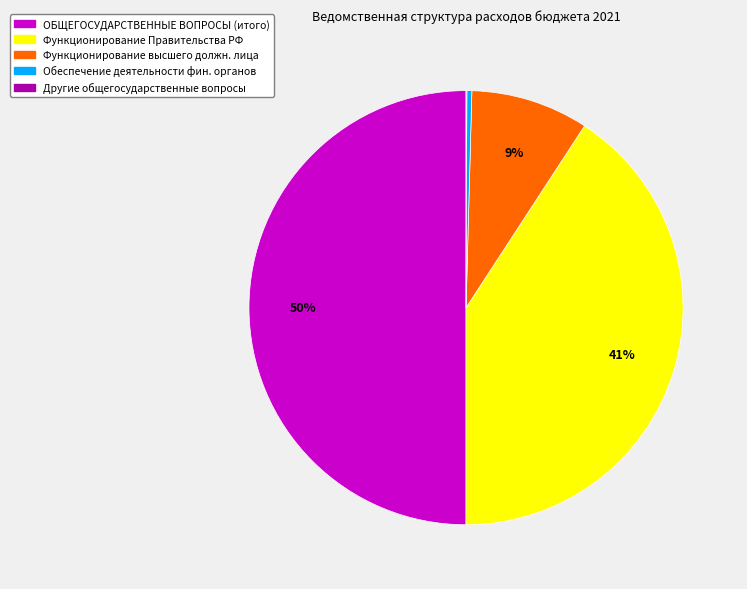

To the nearest percent, what is the combined percentage of Обеспечение деятельности фин. органов and Функционирование высшего должн. лица?

9%